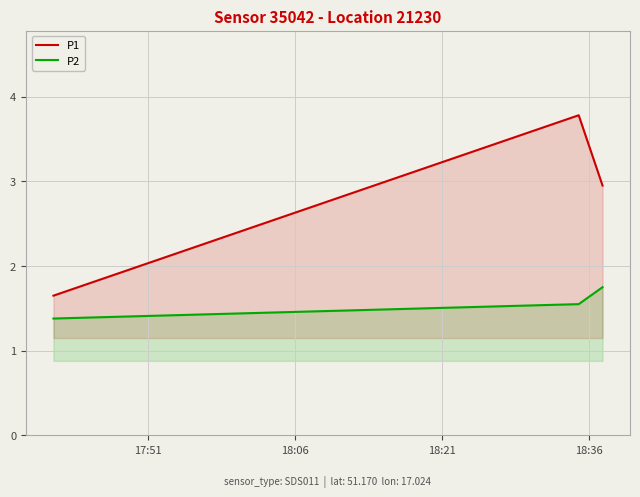

How many values in the P1 series exceed 2?

2